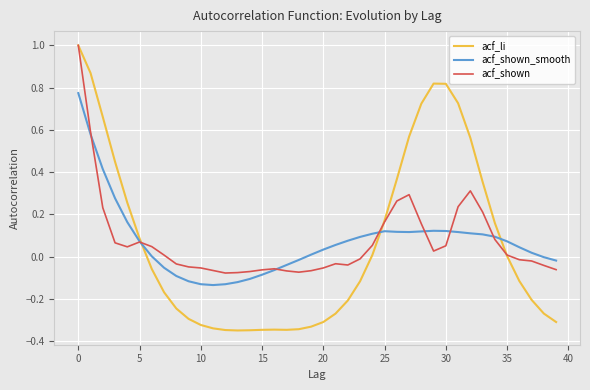

Which series has the widest spread of values?

acf_li